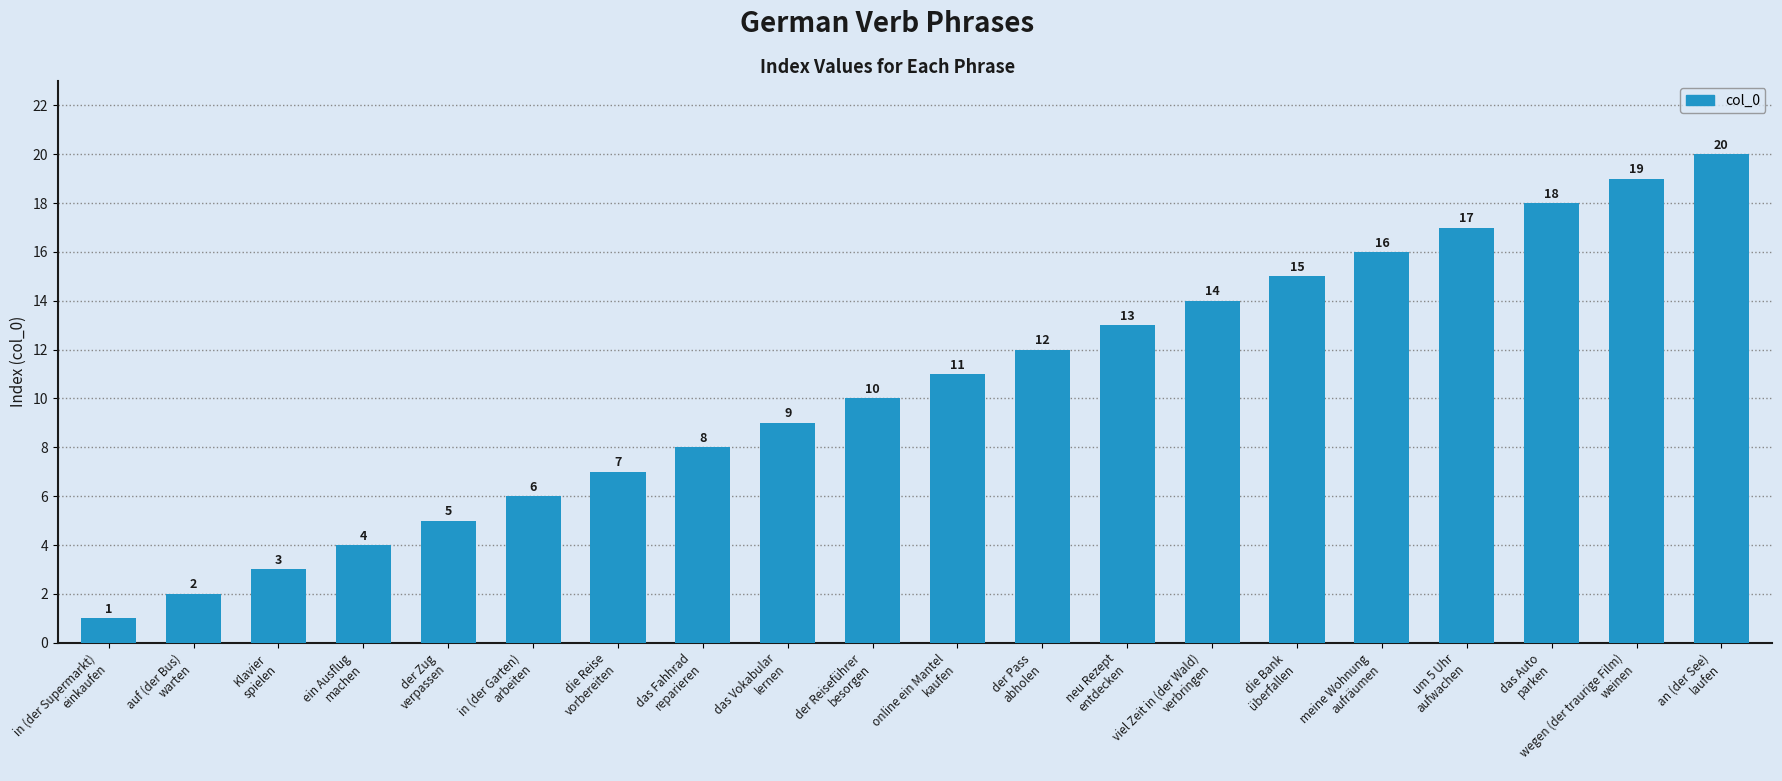

True or false: the data shows 20 at neu Rezept
entdecken.

False